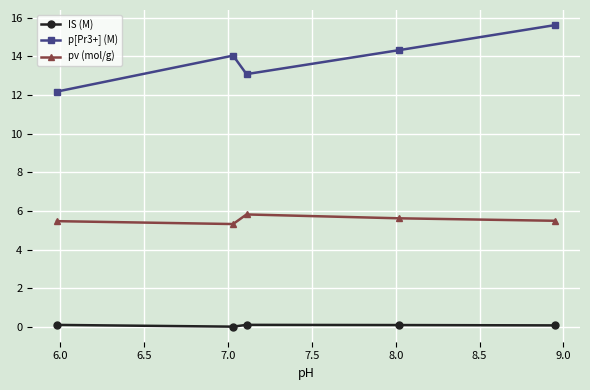

What is the average value of the p[Pr3+] (M) series?

13.9